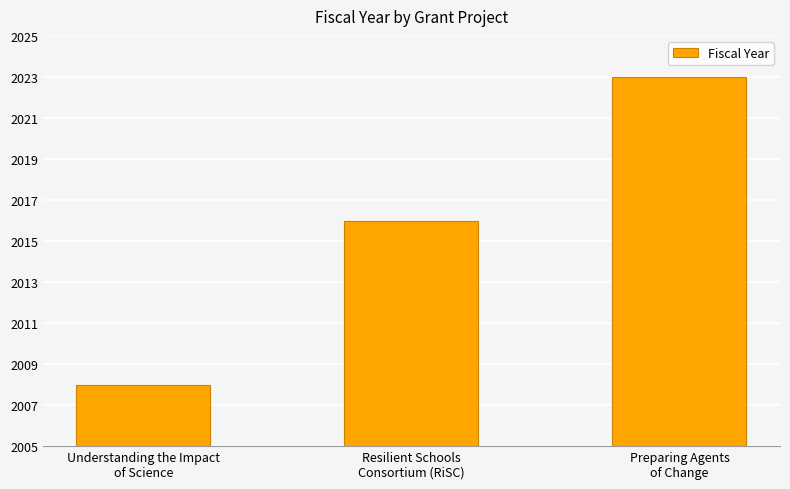

What is the value of the 2nd bar from the left?

2016